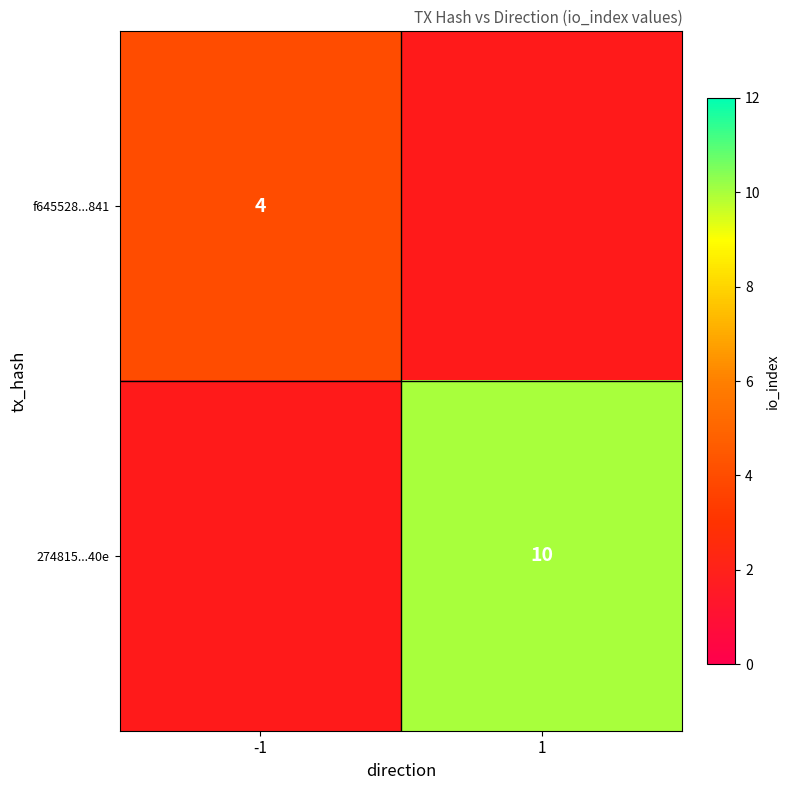

Is the value of 274815...40e at 1 greater than the value of f645528...841 at -1?

Yes